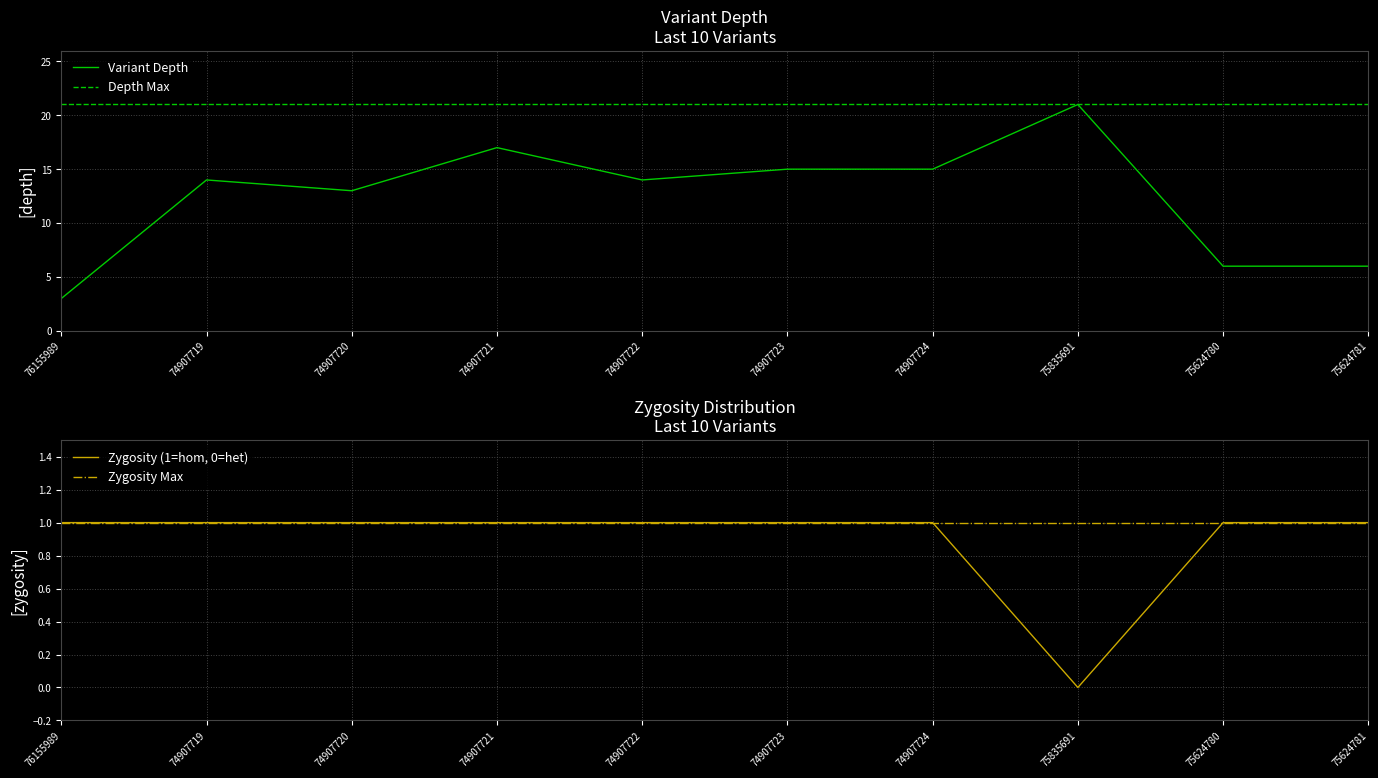

How many values are below 14?

4